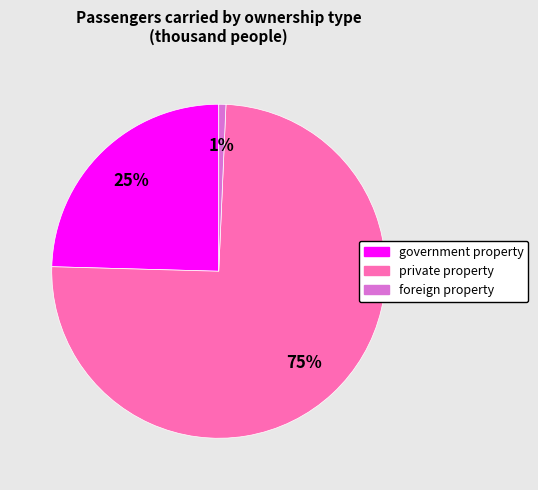

To the nearest percent, what is the combined percentage of private property and government property?

99%